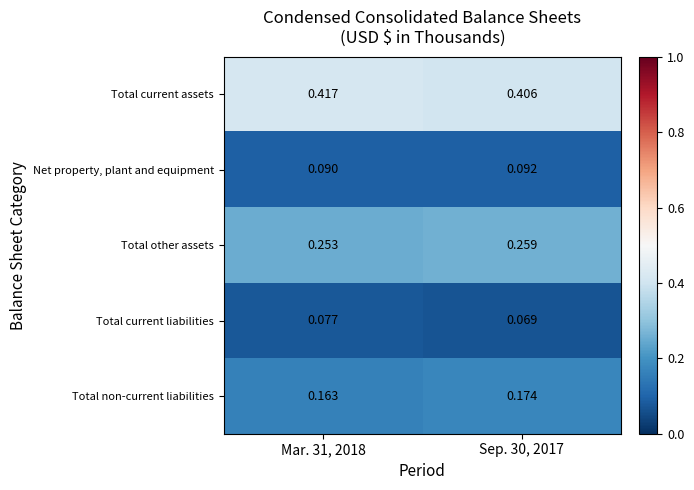

At Mar. 31, 2018, list the series in order from smallest to largest.

Total current liabilities, Net property, plant and equipment, Total non-current liabilities, Total other assets, Total current assets